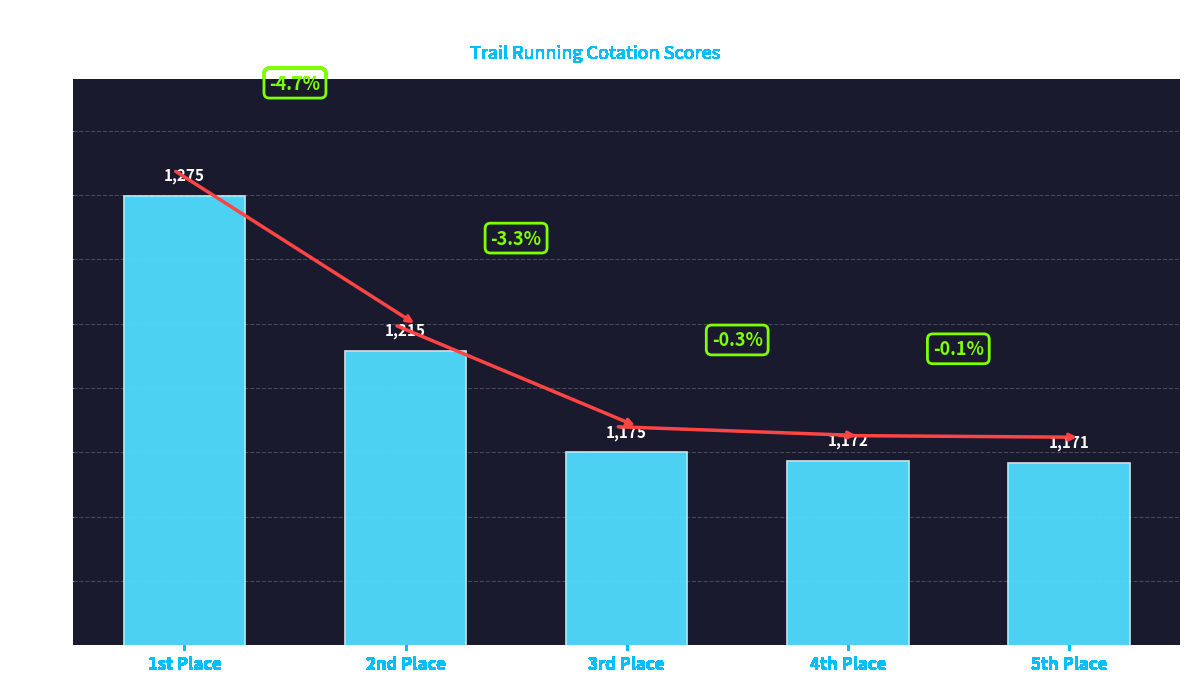

Are the bars horizontal?

No